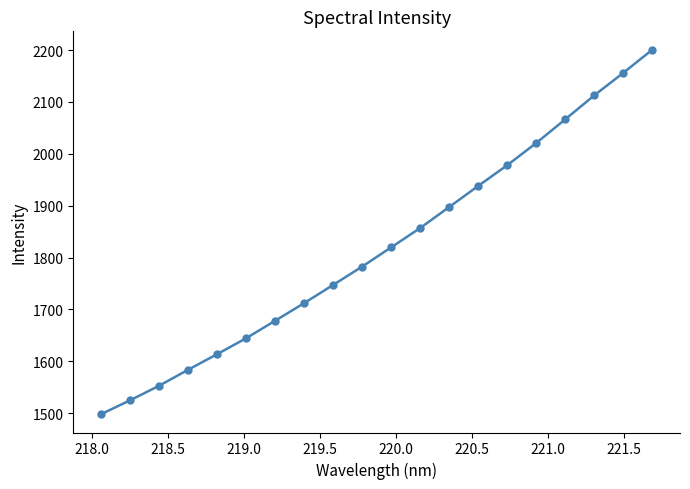

What is the maximum value shown in the chart?

2201.0